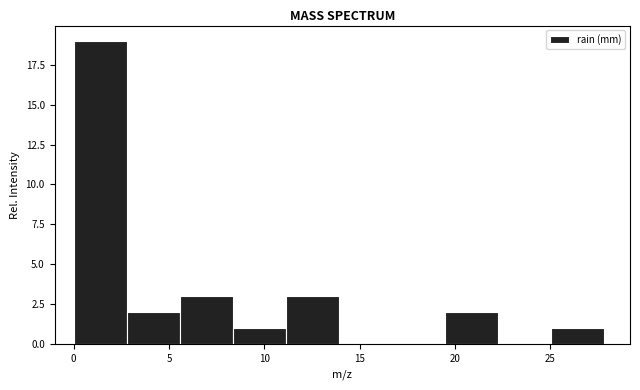

Reading left to right, list every bar in this chart as the range it spans on the x-axis followed by its height. Neither the bar edges nor the heights are printed on the chart, so give them approximately, as read against the axes.

0.0 to 3.0: 19
3.0 to 5.5: 2
5.5 to 8.5: 3
8.5 to 11.0: 1
11.0 to 14.0: 3
14.0 to 16.5: 0
16.5 to 19.5: 0
19.5 to 22.0: 2
22.0 to 25.0: 0
25.0 to 28.0: 1